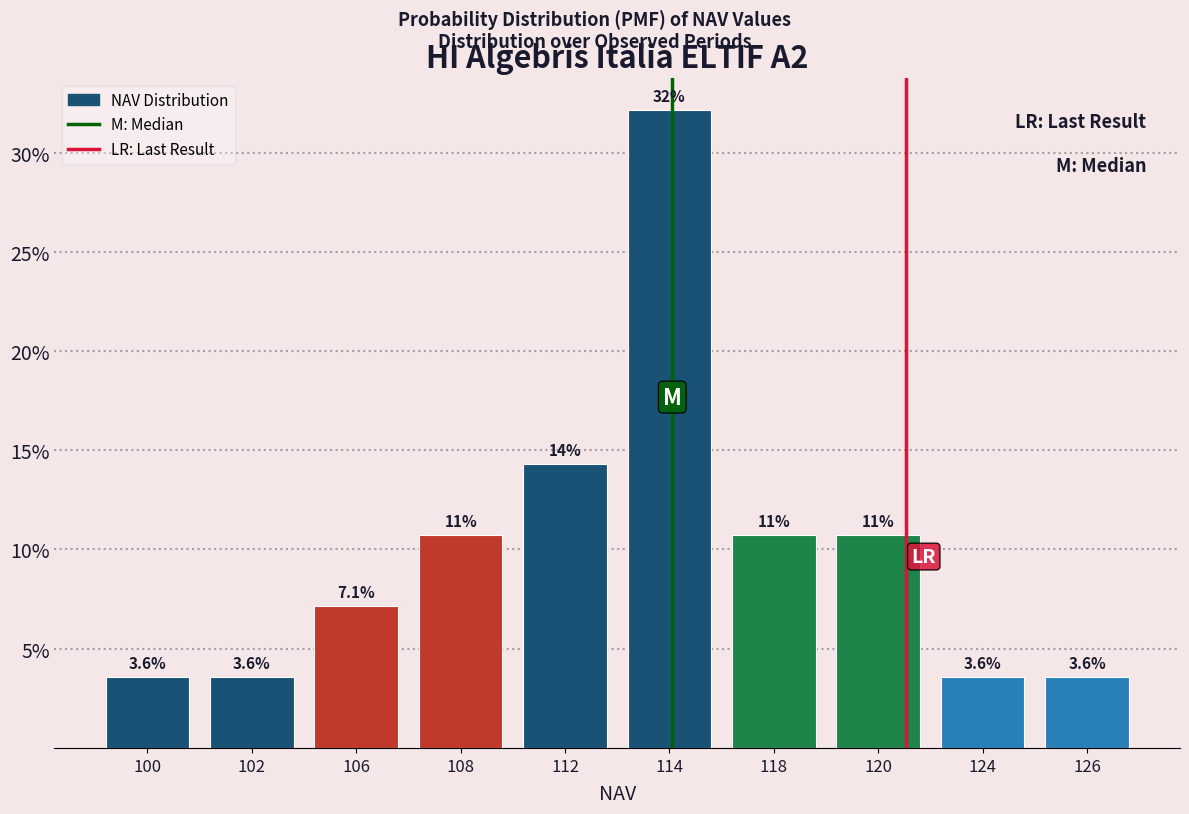

Reading left to right, extract all data points from this chart.

3.6	3.6	7.1	10.7	14.3	32.1	10.7	10.7	3.6	3.6